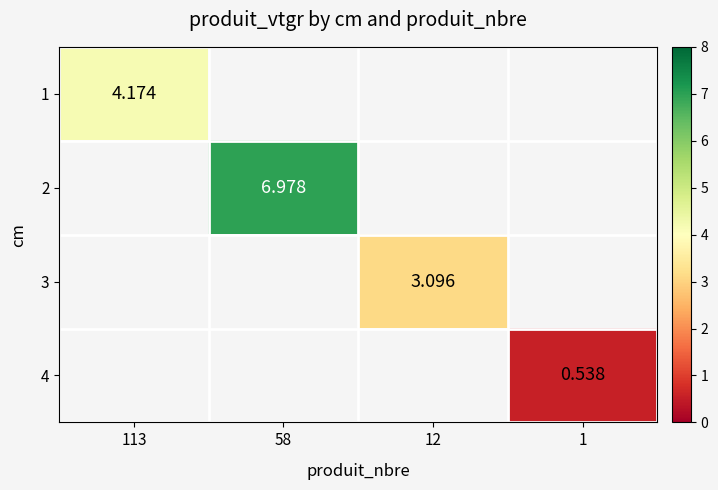

How many categories are shown in the chart?

4